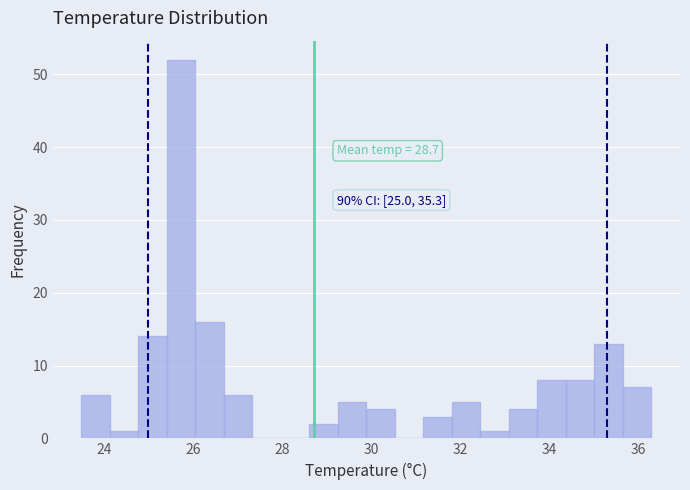

Around what value on the x-axis is the tallest bar? Give the approximate position of its centre, as read against the axis.

25.8